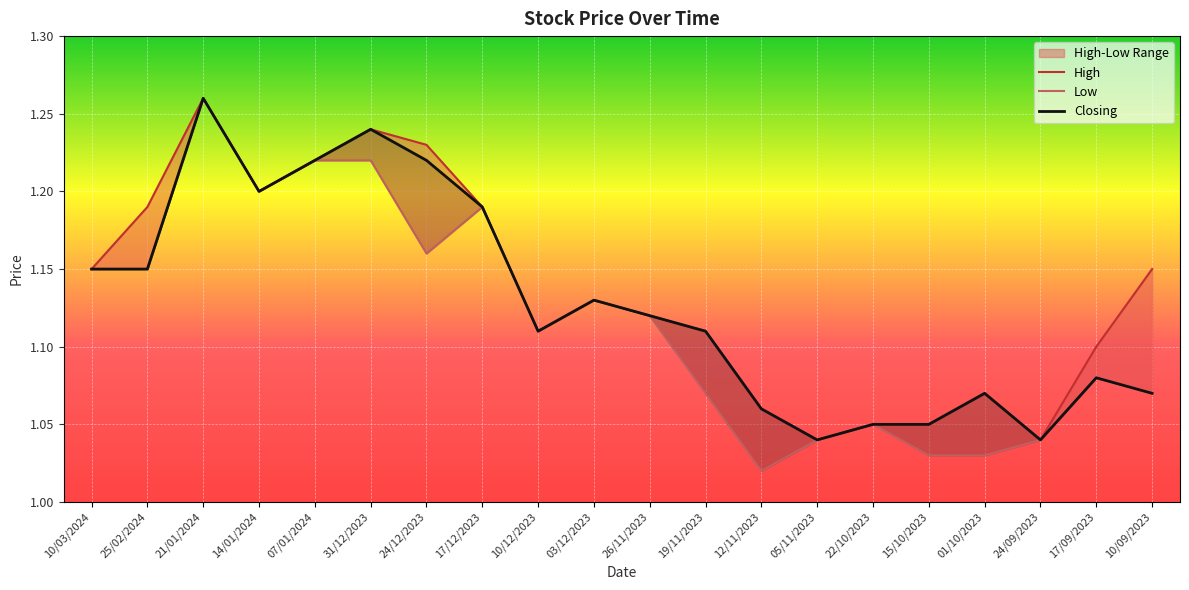

Count the number of data series in this chart.

3